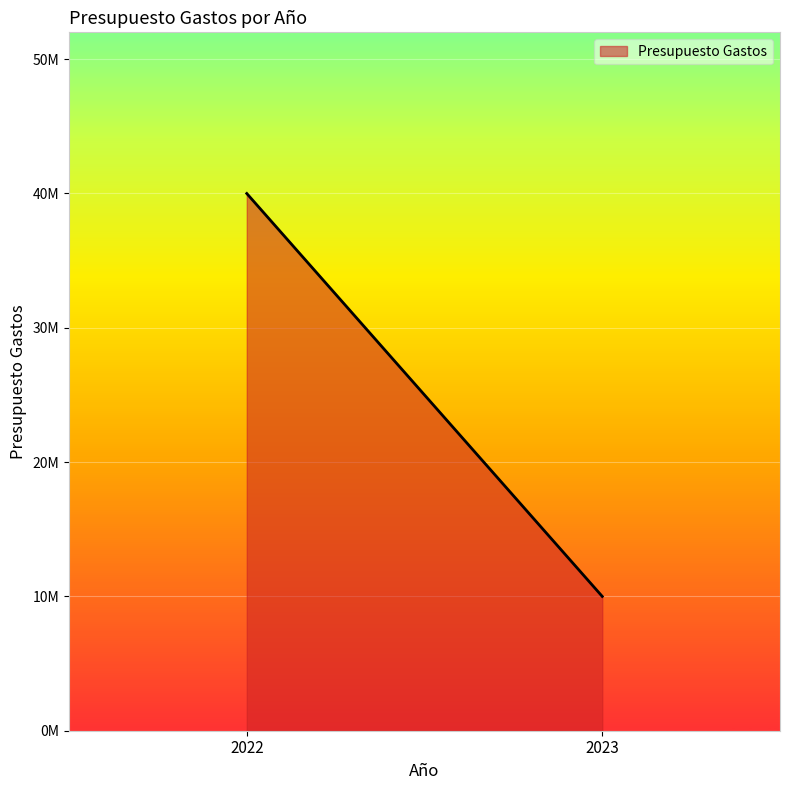

What is the difference between the maximum and minimum values?

30000000